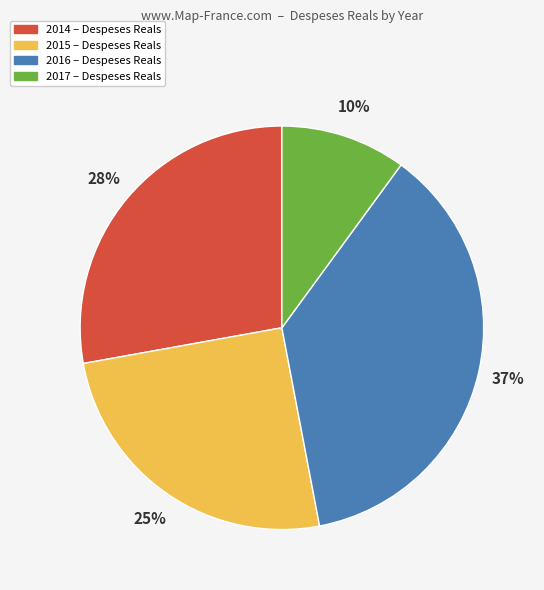

How many segments does this pie chart have?

4